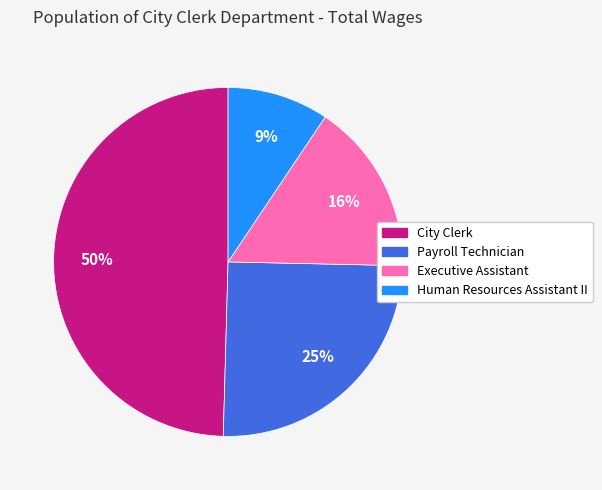

Is the sum of Executive Assistant and Payroll Technician greater than half?

No